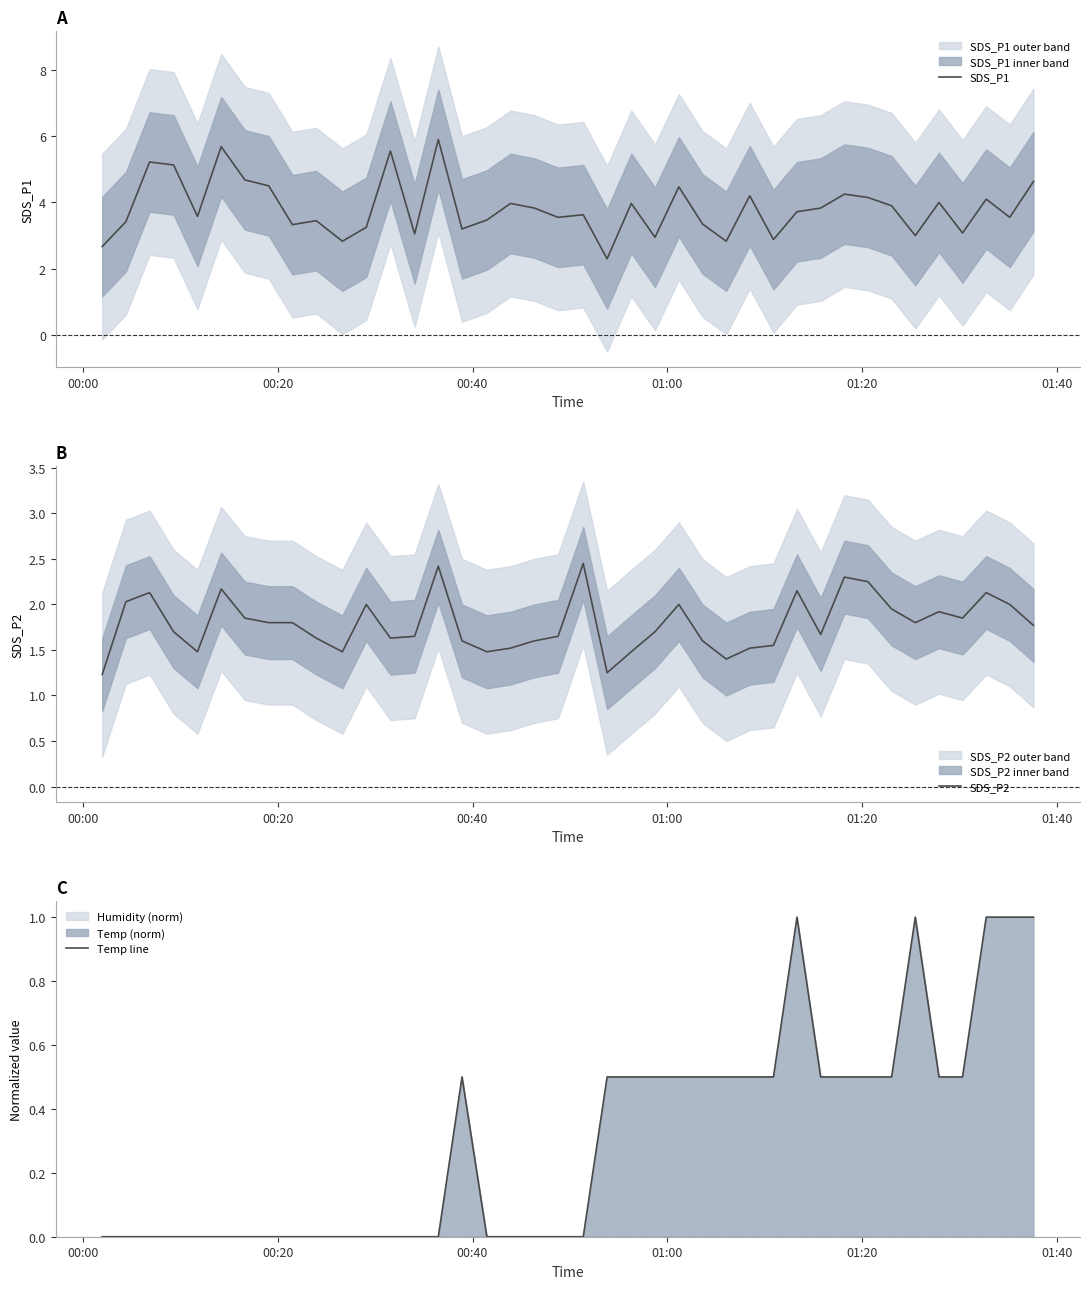

How many lines are shown in the chart?

3